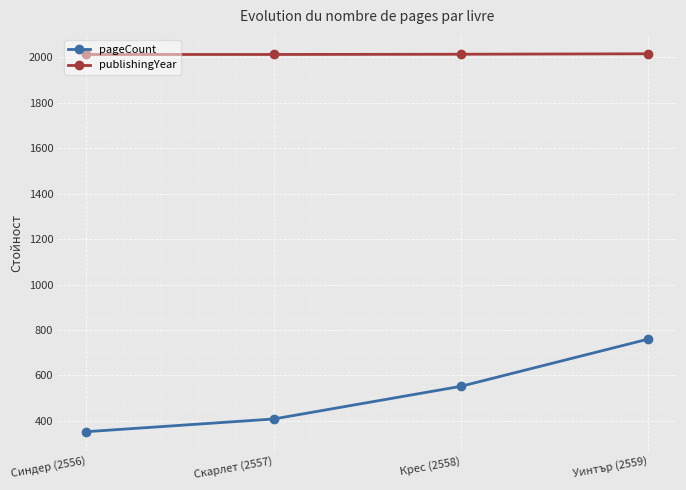

Does the chart display data point markers on the line(s)?

Yes